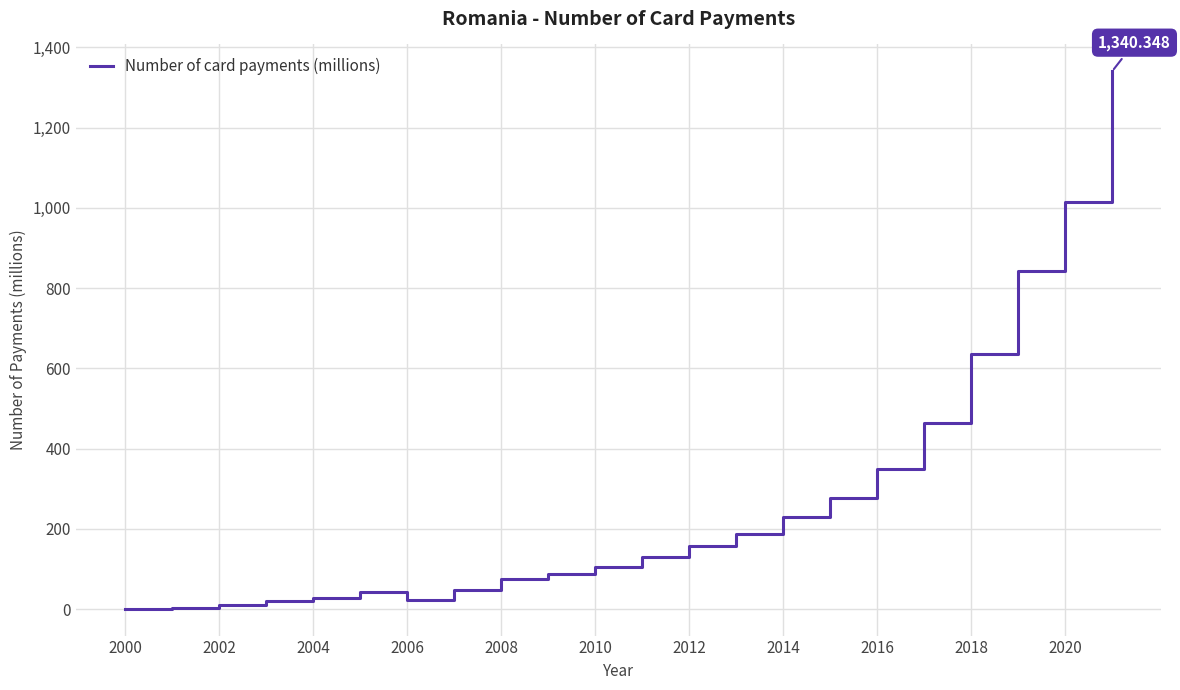

What is the difference between the maximum and minimum values?

1339.5